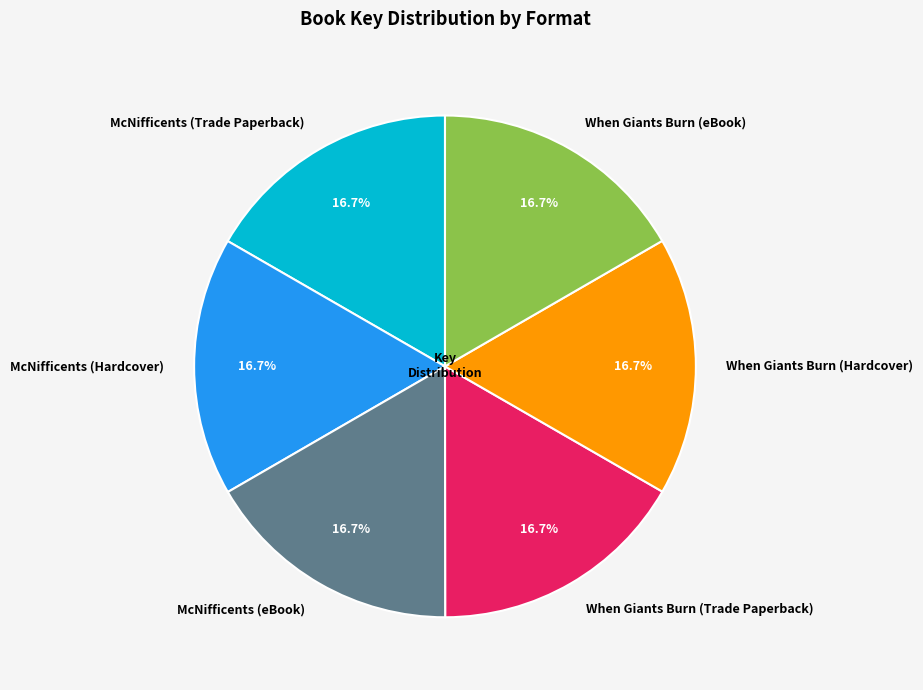

What portion of the pie excludes When Giants Burn (eBook)?

83.3%